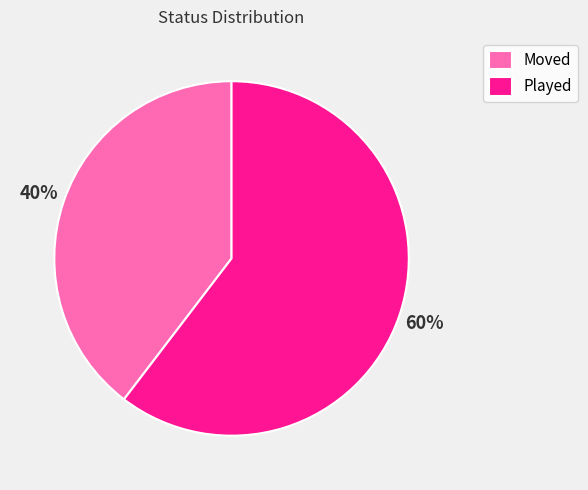

How many slices are in this pie chart?

2